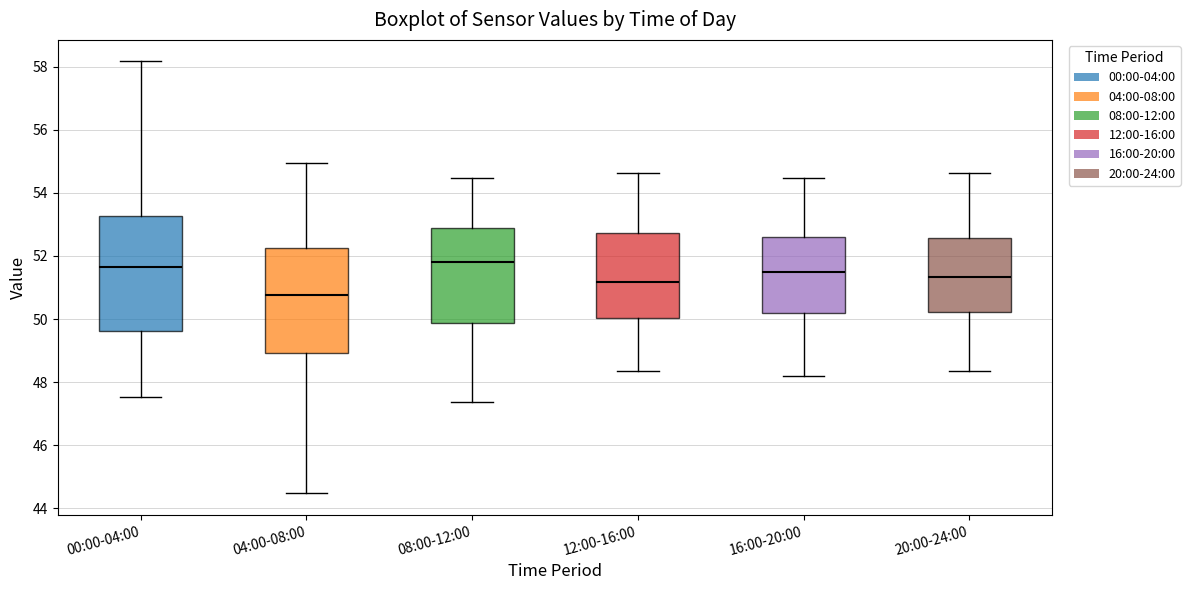

Comparing the boxes themselves (not the whiskers), which one is the tallest?

00:00-04:00